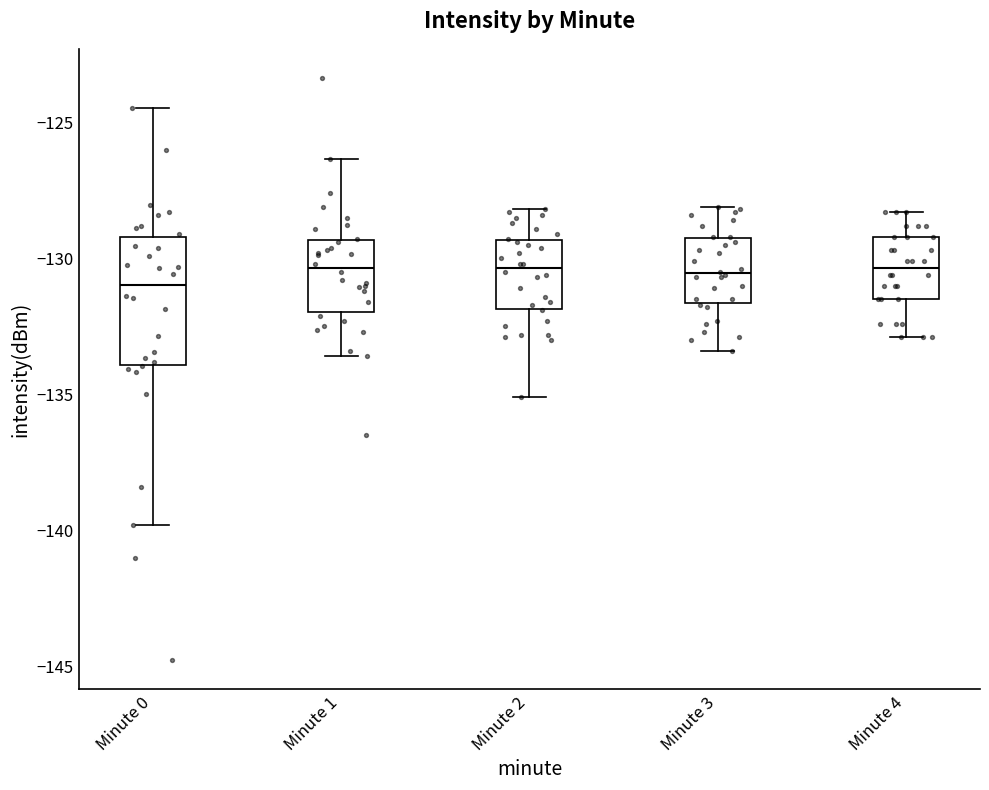

Reading left to right, transcribe this box plot: for each box, give where its median line is, the range the box spans, and where its two whiskers end, as read against the y-axis. The values are not printed on the chart, so give them approximately, as read against the axis.

Minute 0: median -131.0, box -134.0 to -129.0, whiskers -140.0 to -124.5
Minute 1: median -130.5, box -132.0 to -129.5, whiskers -133.5 to -126.5
Minute 2: median -130.5, box -132.0 to -129.5, whiskers -135.0 to -128.0
Minute 3: median -130.5, box -131.5 to -129.0, whiskers -133.5 to -128.0
Minute 4: median -130.5, box -131.5 to -129.0, whiskers -133.0 to -128.5